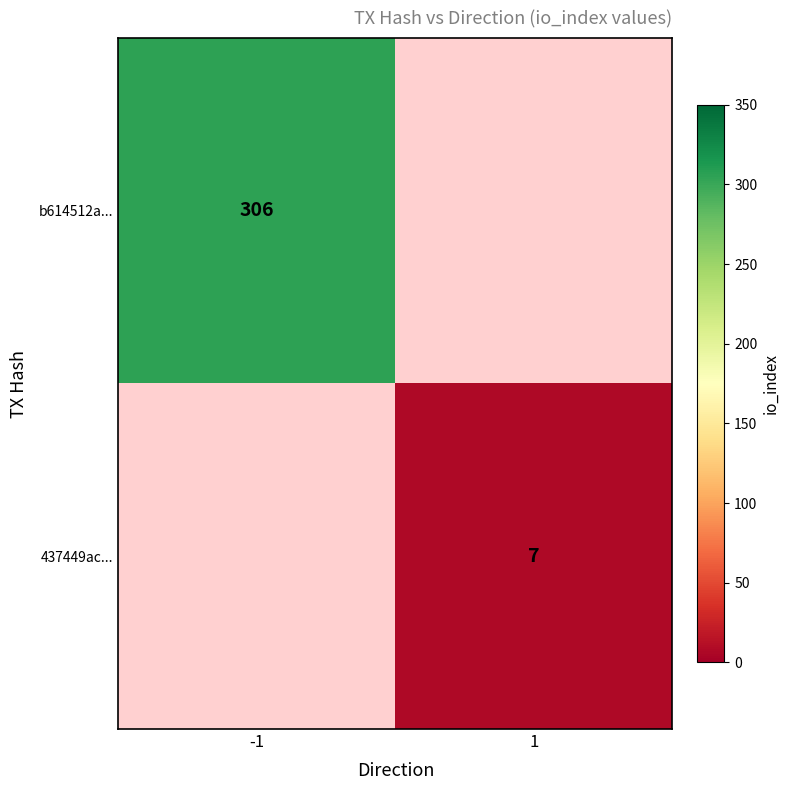

True or false: 437449ac... has a value of 4 at 1.

False